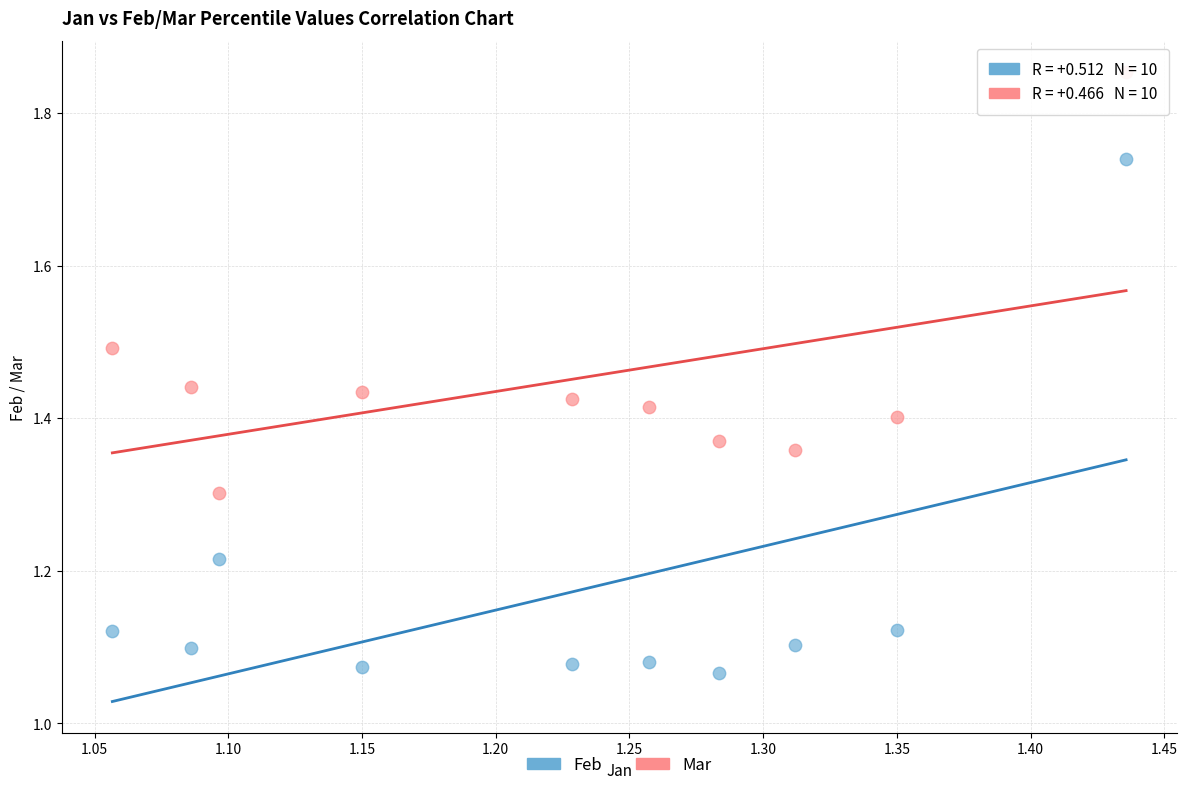

Across all data points, what is the range of Y values (max minus min)?

0.8